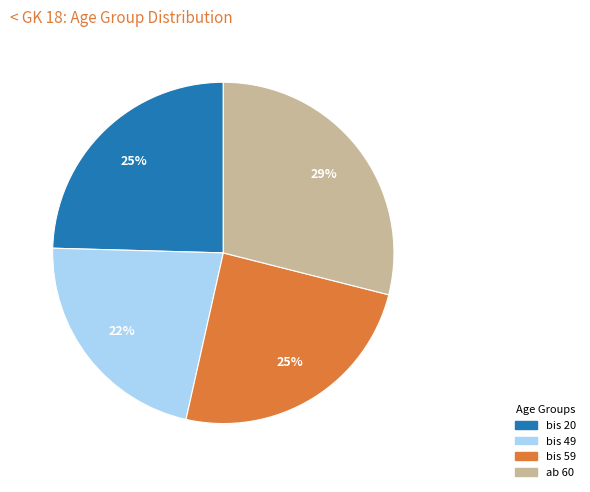

To the nearest percent, what is the average slice percentage?

25%